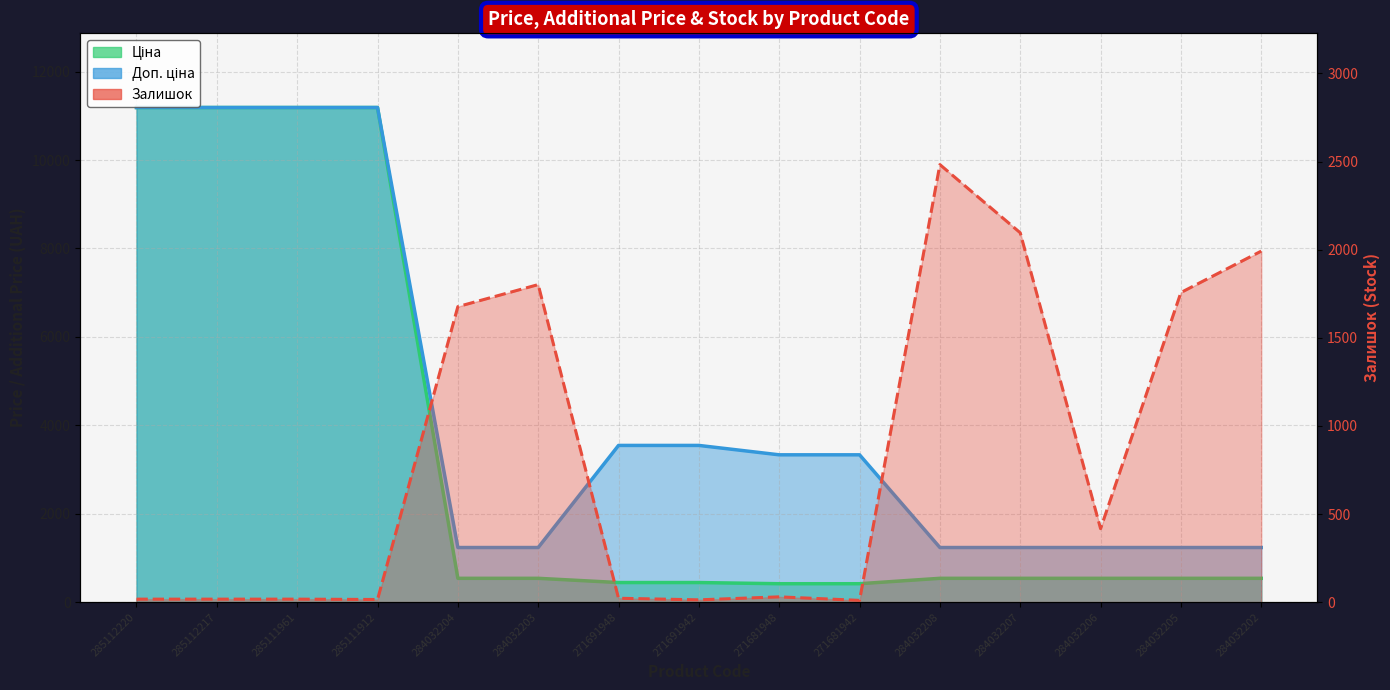

The Ціна series shows 416.6 at 271681942. True or false?

True